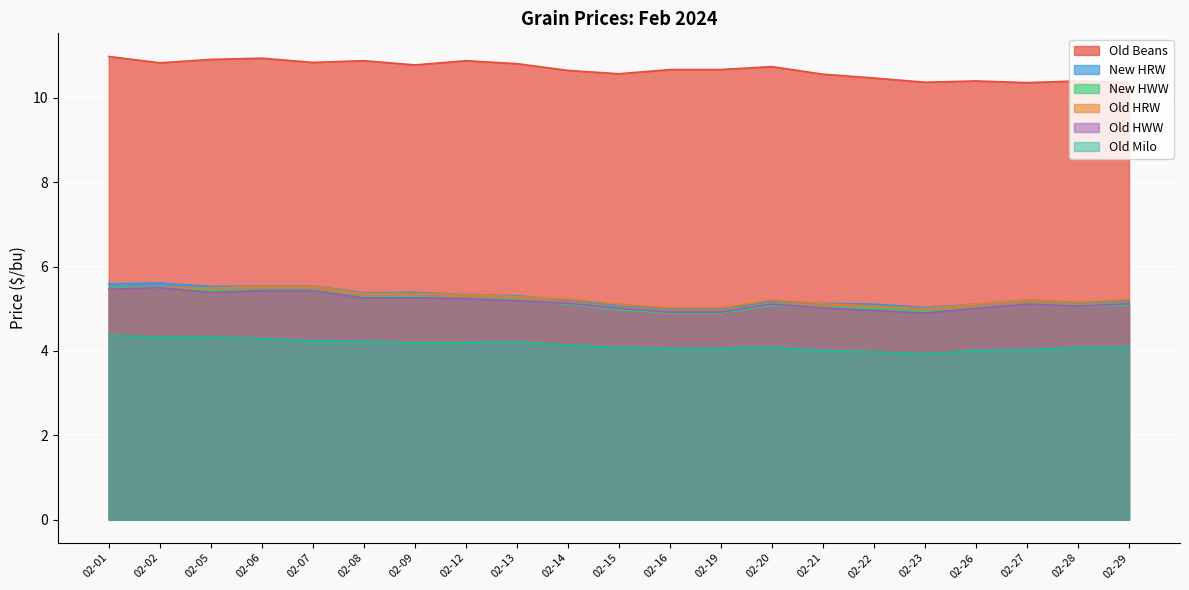

Is it true that Old HWW equals 5.0 at 02-26?

True